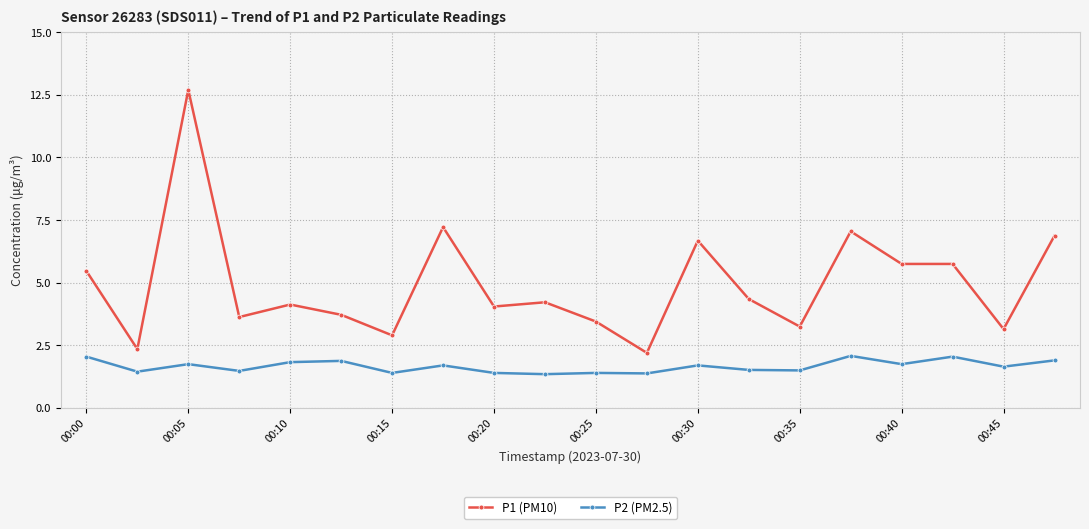

List the series in order of their overall mean, highest first.

P1 (PM10), P2 (PM2.5)